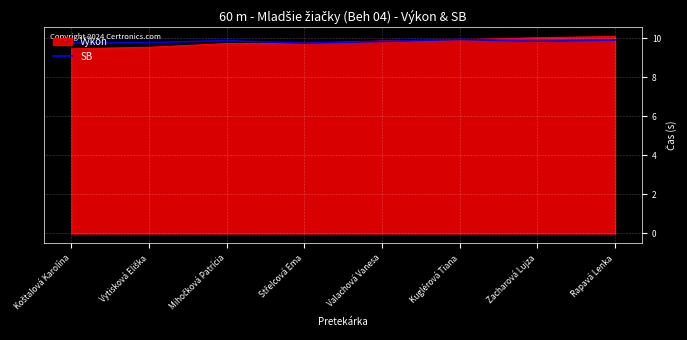

What position from the right is Rapavá Lenka?

1